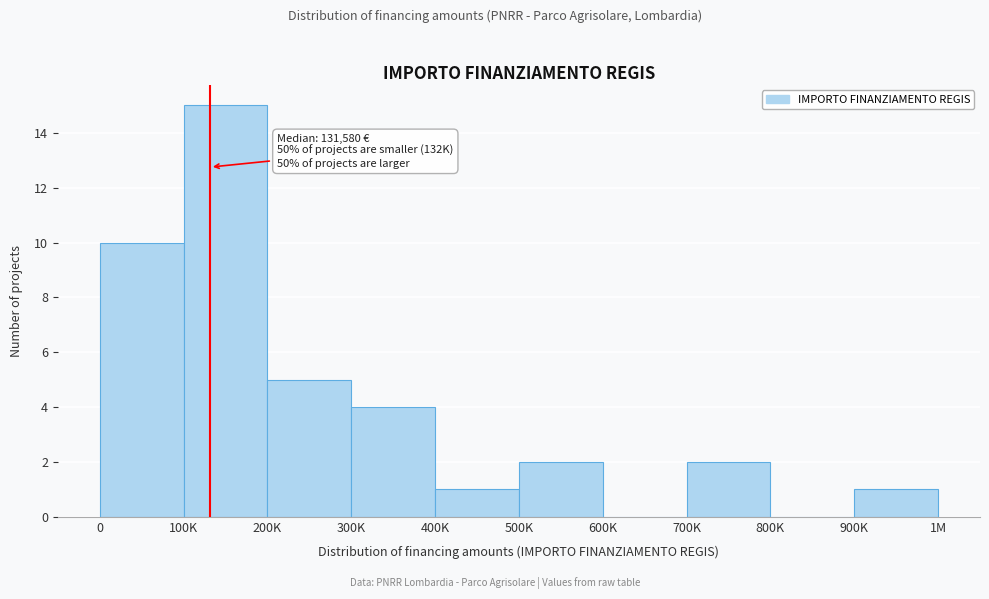

Reading left to right, transcribe all the data shown in this chart.

0=10	100K=15	200K=5	300K=4	400K=1	500K=2	600K=0	700K=2	800K=0	900K=1